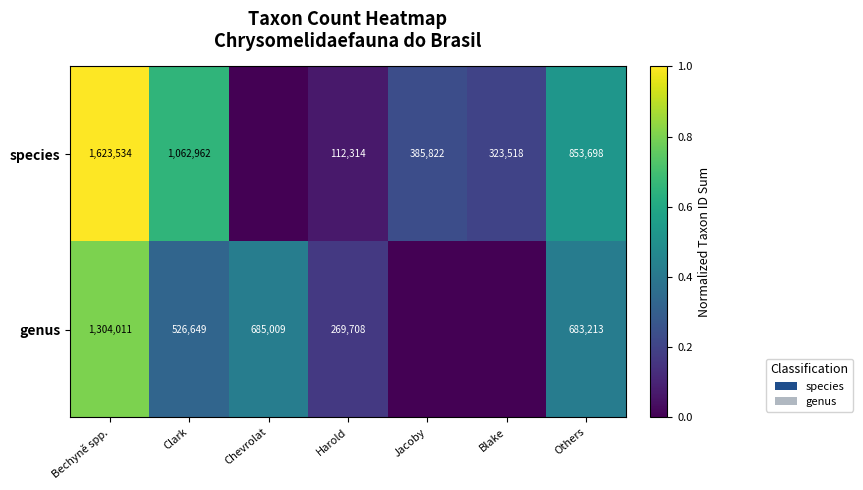

At which category does the chart reach its minimum across all series?

Chevrolat